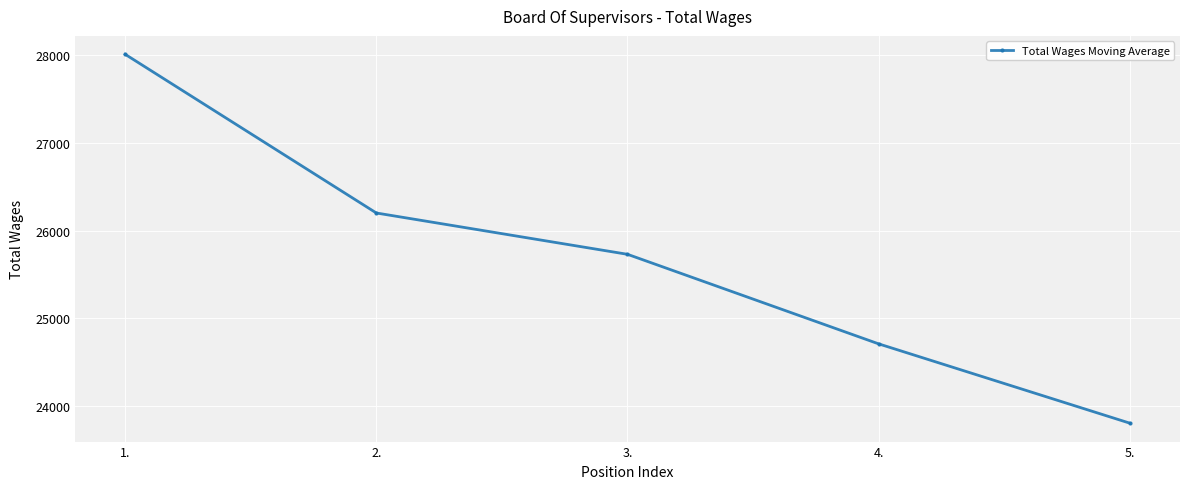

Does the chart have visible grid lines?

Yes